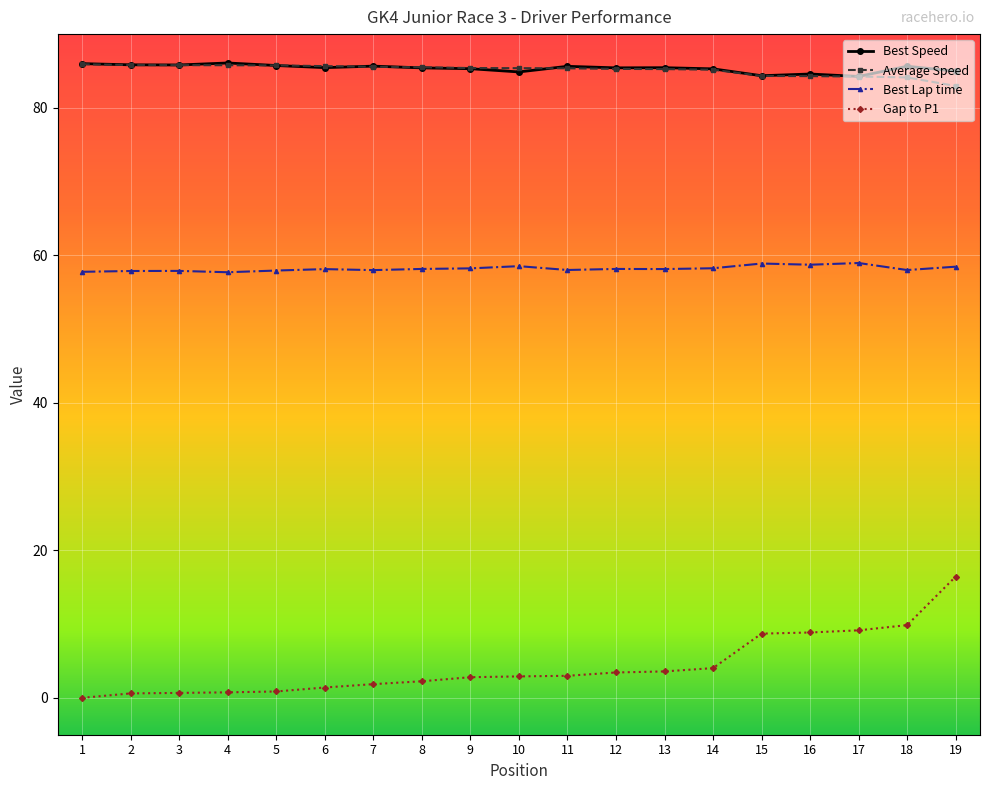

What is the difference between the maximum and minimum values in the Best Speed series?

1.8